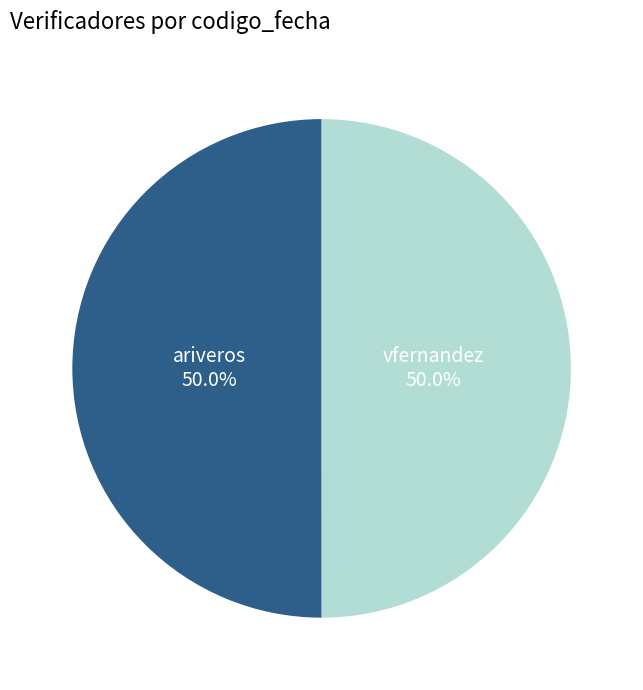

What is the ratio of the value at ariveros to the value at vfernandez?

1.0